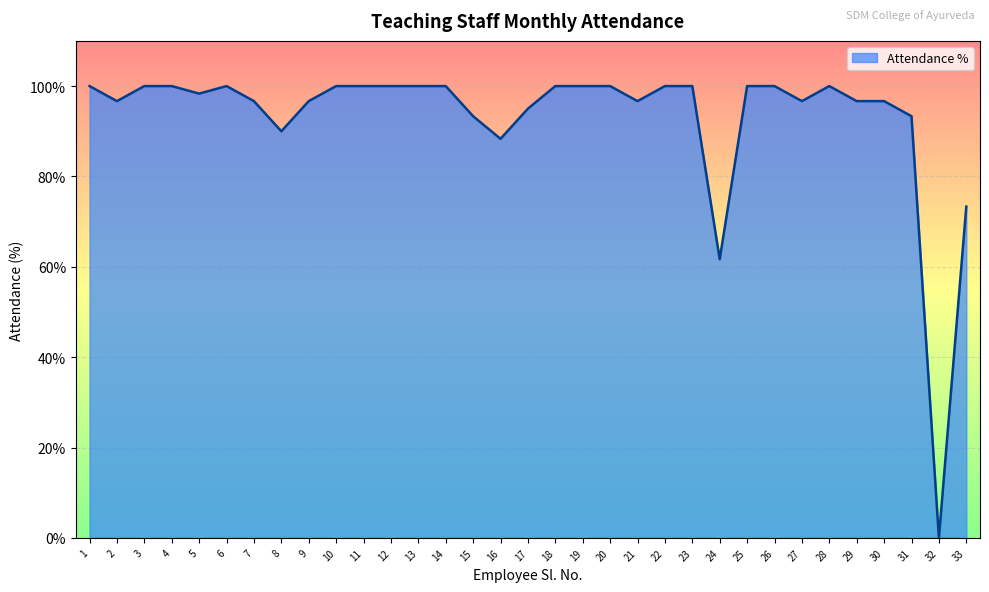

Reading left to right, extract all data points from this chart.

100.0	96.7	100.0	100.0	98.3	100.0	96.7	90.0	96.7	100.0	100.0	100.0	100.0	100.0	93.3	88.3	95.0	100.0	100.0	100.0	96.7	100.0	100.0	61.7	100.0	100.0	96.7	100.0	96.7	96.7	93.3	0.0	73.3